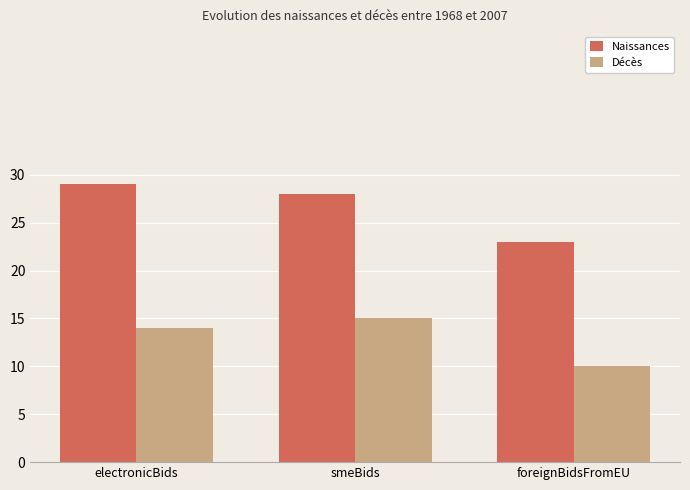

Is it true that Naissances equals 28 at smeBids?

True